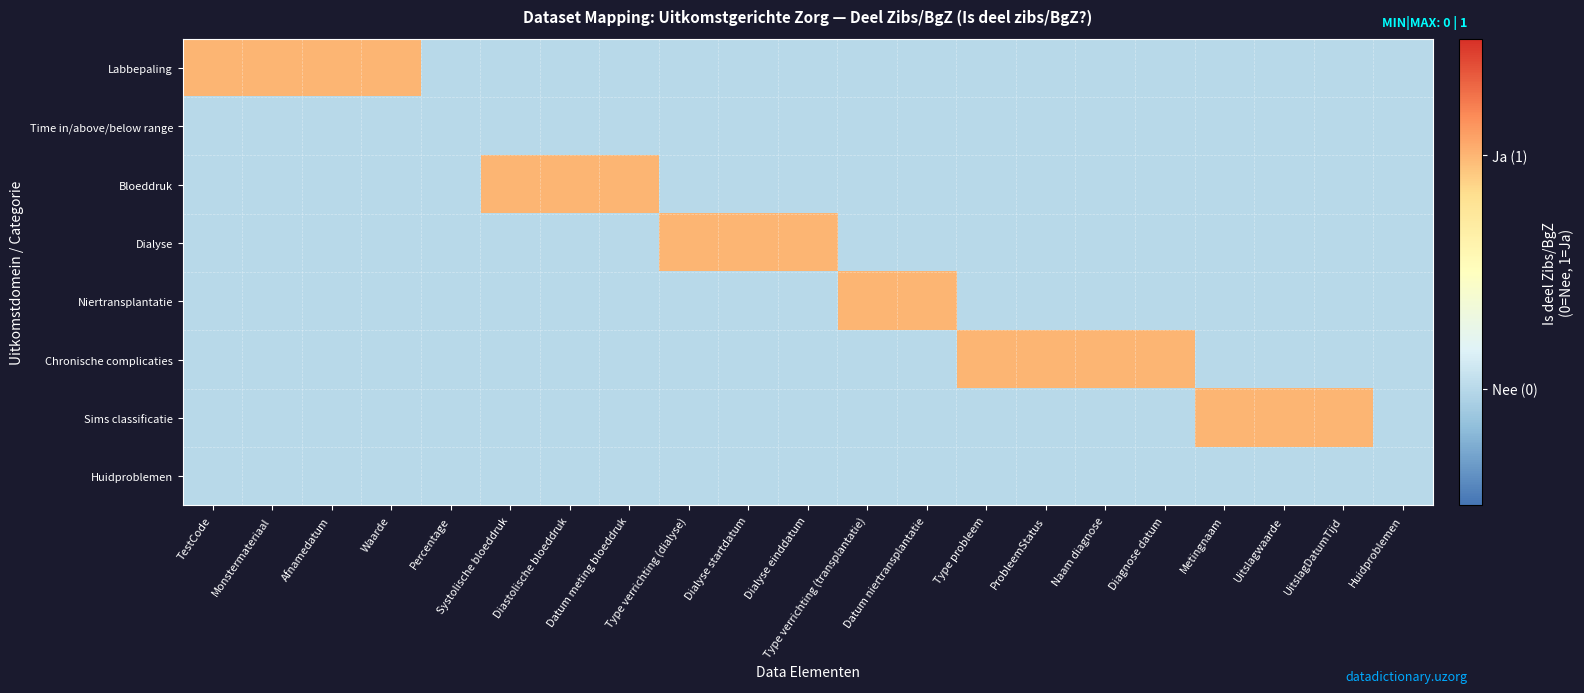

Which category has the highest value across all series?

TestCode